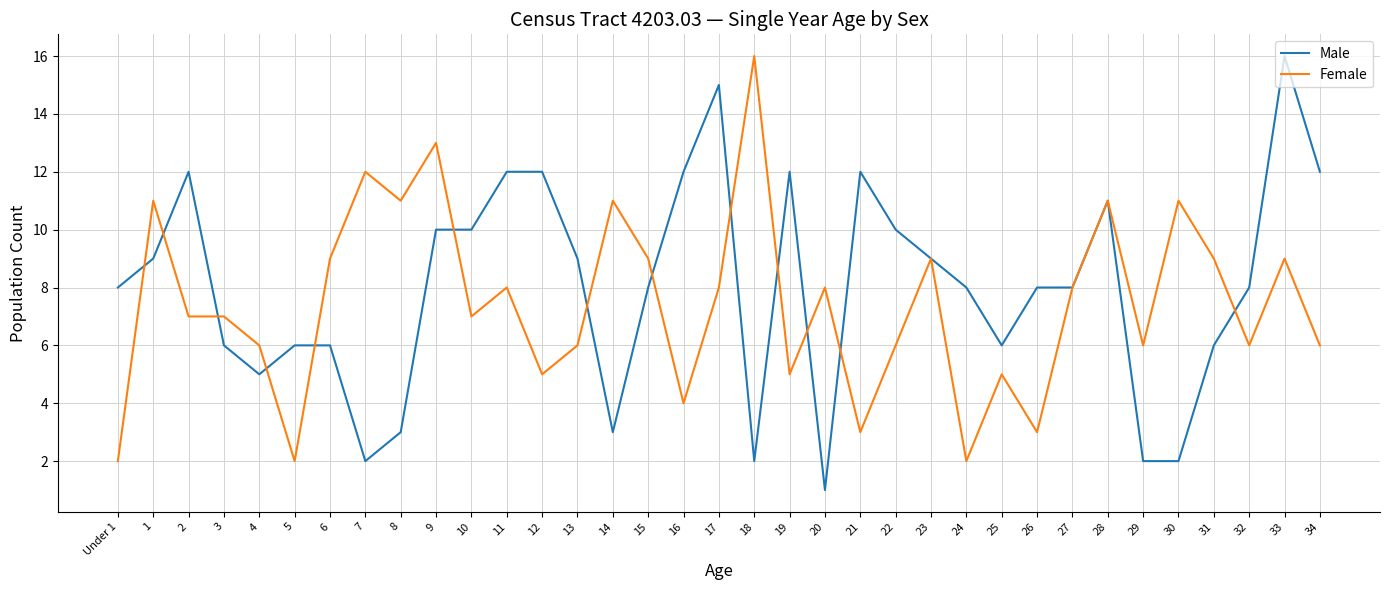

What is the minimum value shown in the chart?

1